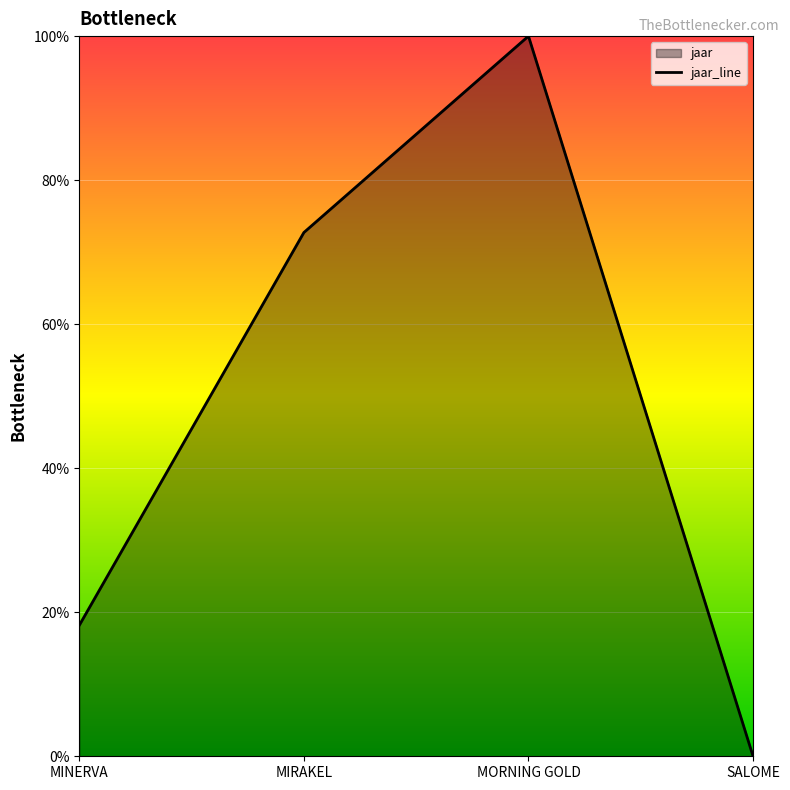

How many distinct data groups are displayed?

1